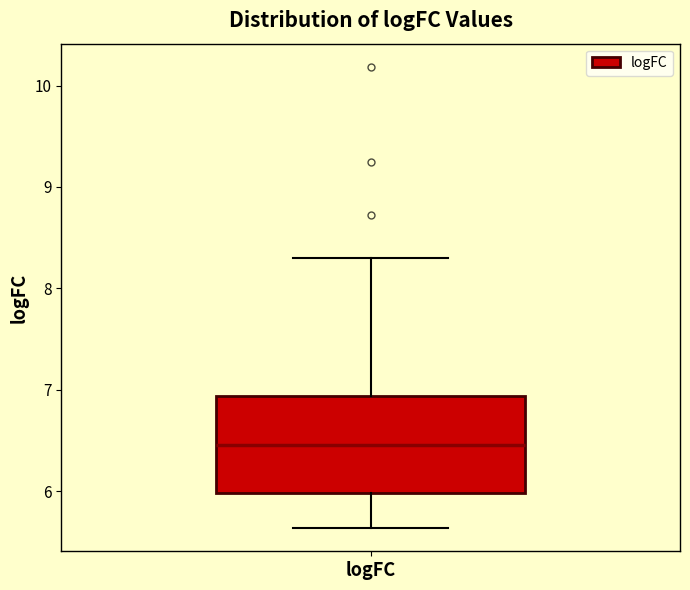

Where is the lower edge of the box for logFC on the y-axis? The values are not printed on the chart, so give them approximately, as read against the axis.

6.0